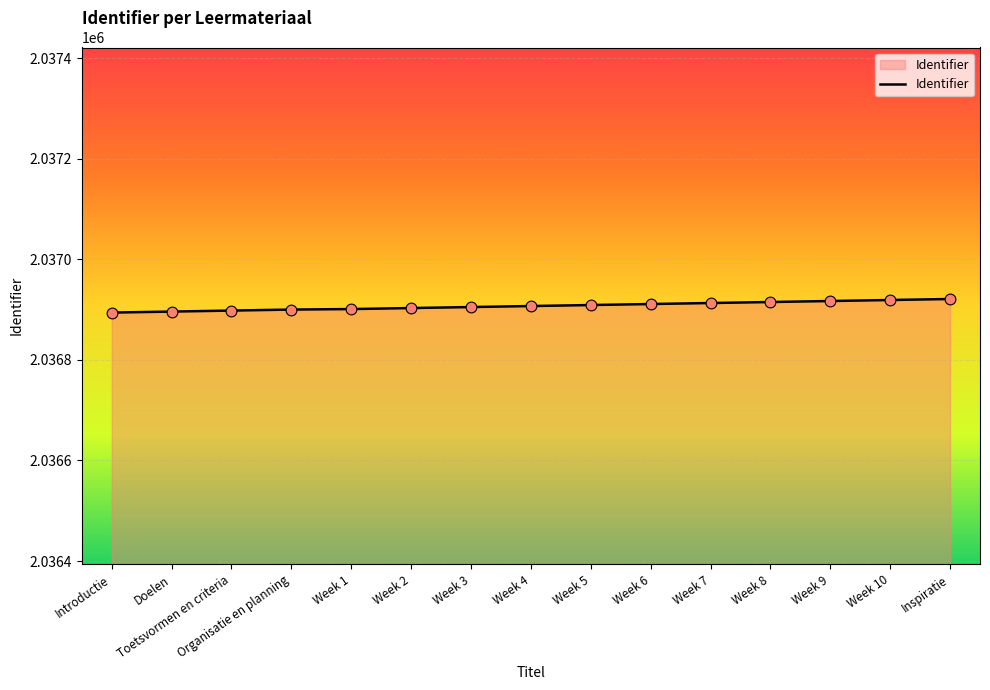

What is the ratio of the value at Introductie to the value at Week 6?

1.0